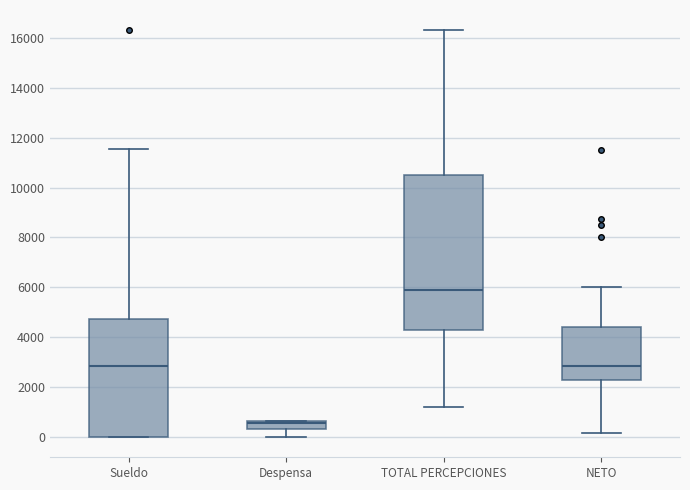

Which box is the tallest, from its lower edge to its upper edge?

TOTAL PERCEPCIONES